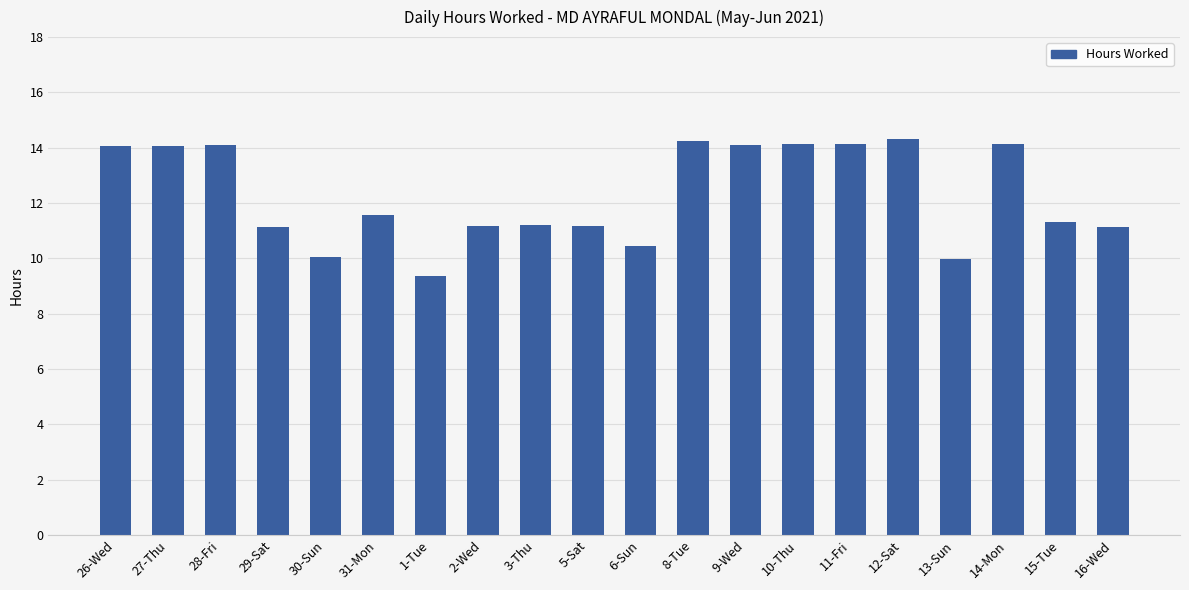

At which label does the data first exceed 11?

26-Wed